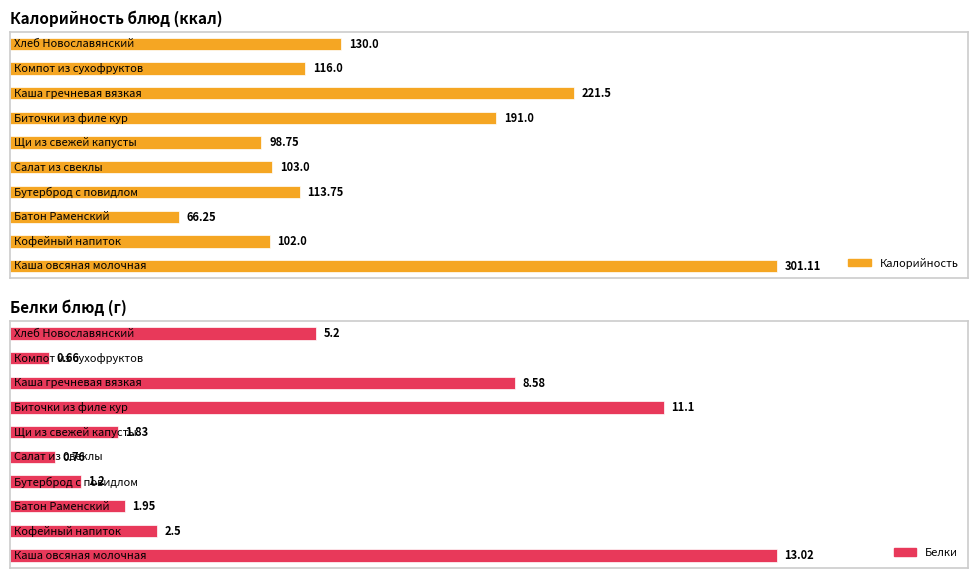

What value does the Калорийность series have at Каша овсяная молочная?

301.1